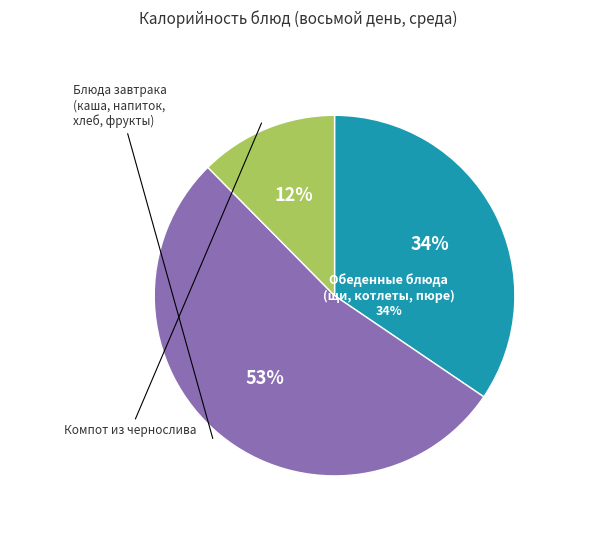

Does Каша молоч. пшенная с маслом represent more than half of the total?

No